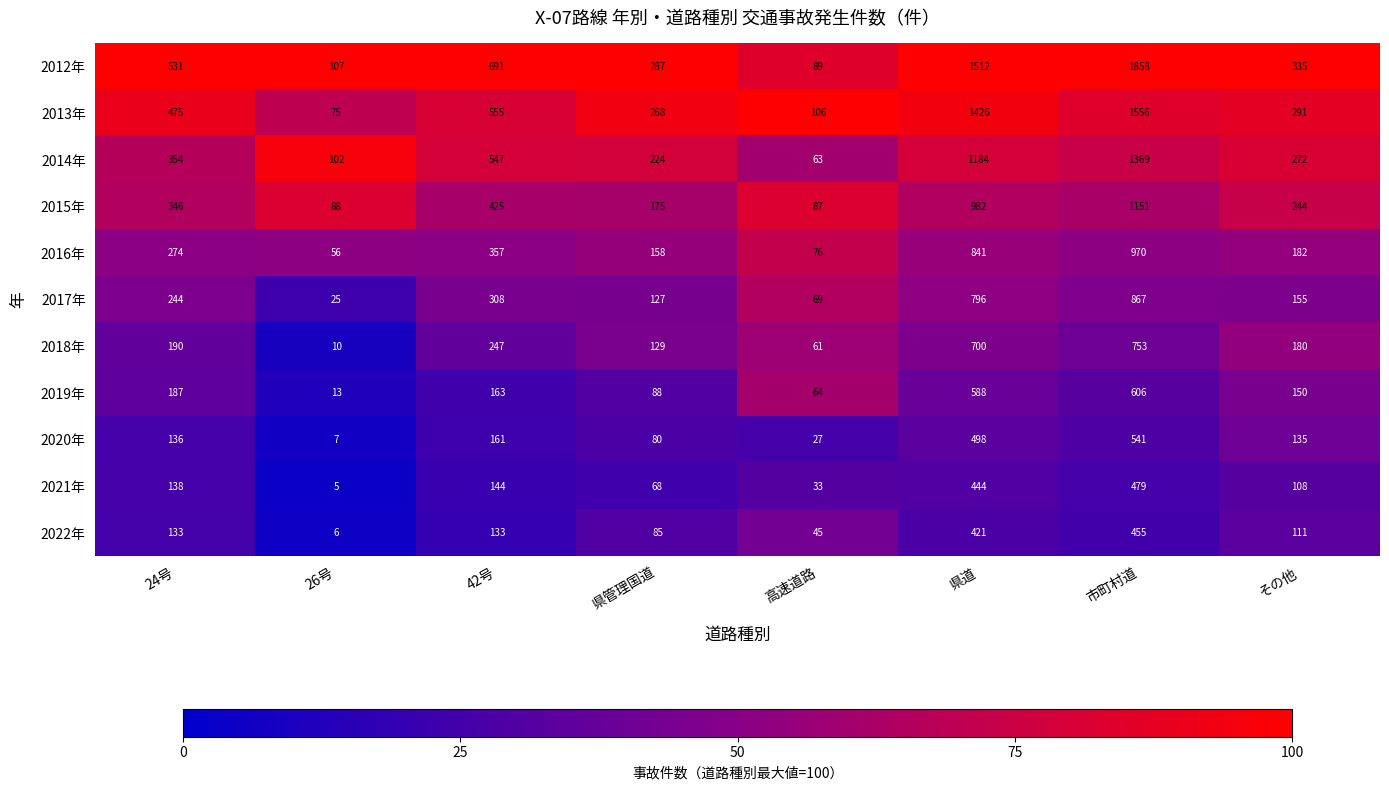

What is the difference between the maximum and second lowest values in the 2014年 series?

1267